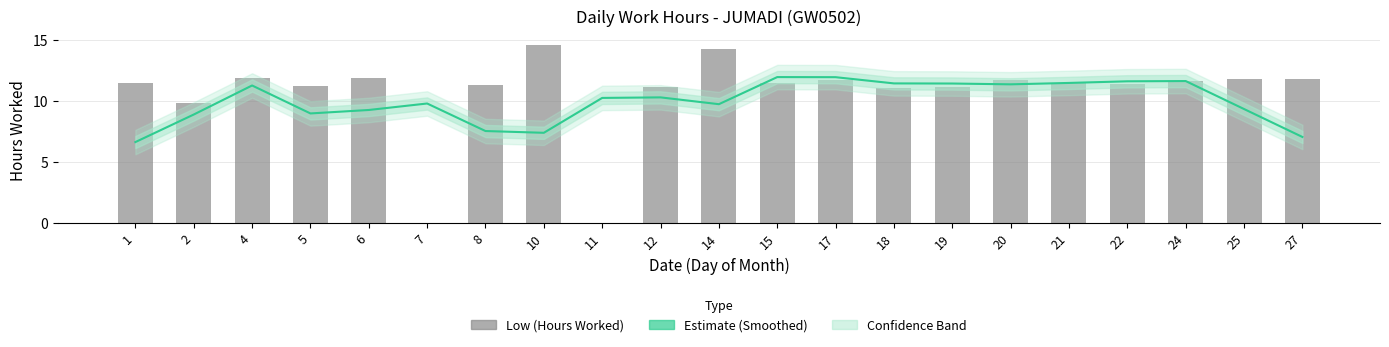

Reading left to right, extract all data points from this chart.

Estimate: 1=6.6	2=8.9	4=11.3	5=9.0	6=9.3	7=9.8	8=7.5	10=7.4	11=10.2	12=10.3	14=9.7	15=11.9	17=11.9	18=11.4	19=11.4	20=11.3	21=11.5	22=11.6	24=11.6	25=9.3	27=7.0
Low (Hours Worked): 1=11.4	2=9.8	4=11.9	5=11.2	6=11.9	7=0.0	8=11.3	10=14.5	11=0.0	12=11.2	14=14.2	15=11.5	17=11.7	18=11.1	19=11.1	20=11.7	21=11.4	22=11.4	24=11.6	25=11.8	27=11.8